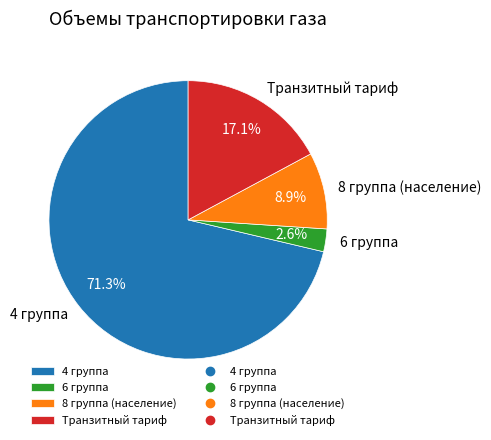

Which slice is the smallest?

6 группа